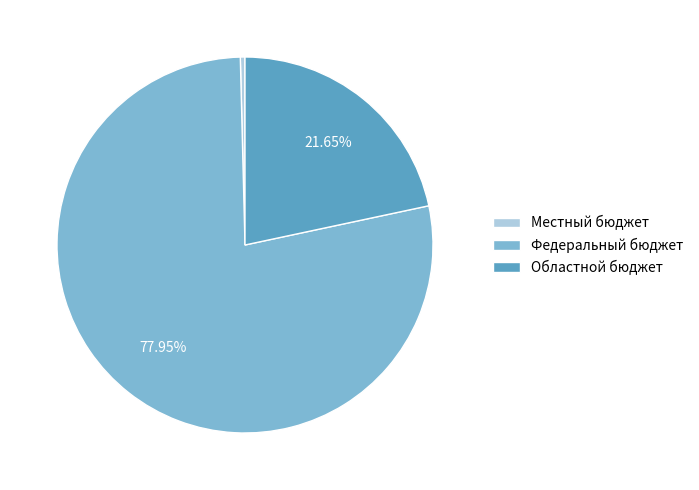

To the nearest percent, what is the difference between the Федеральный бюджет and Местный бюджет slice percentages?

78%